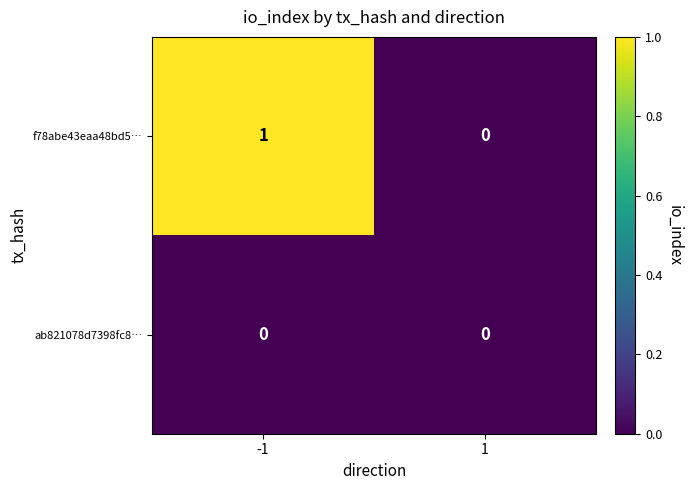

Which series has the largest total across all categories?

f78abe43eaa48bd5…